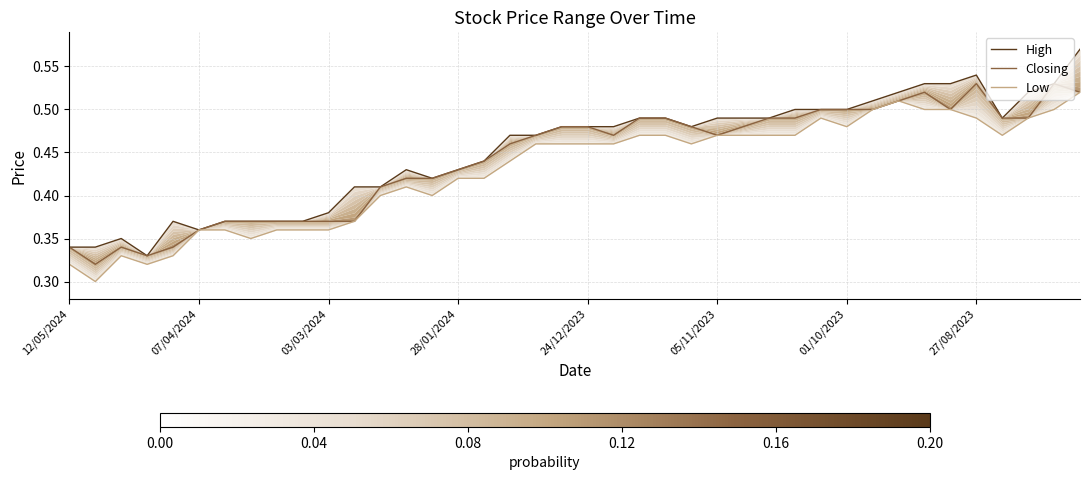

At how many categories does at least one series exceed 0?

40